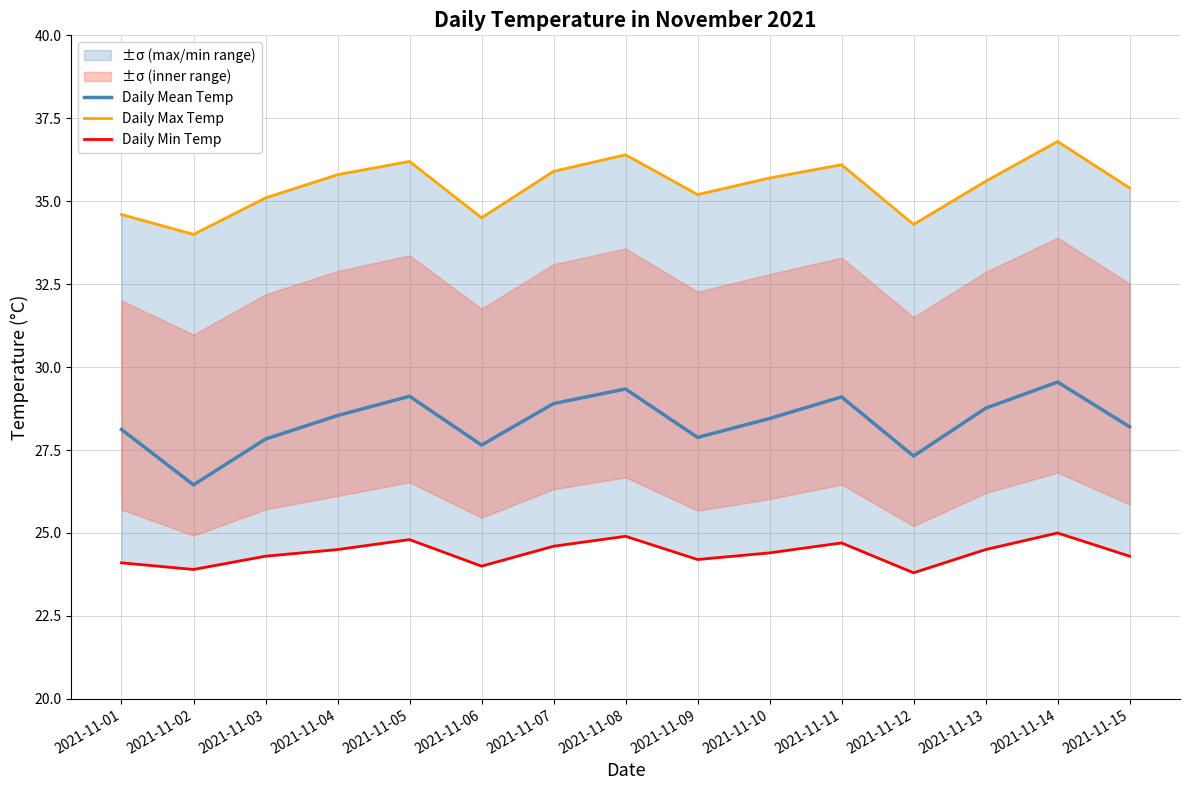

Which series has the widest spread of values?

Daily Mean Temp